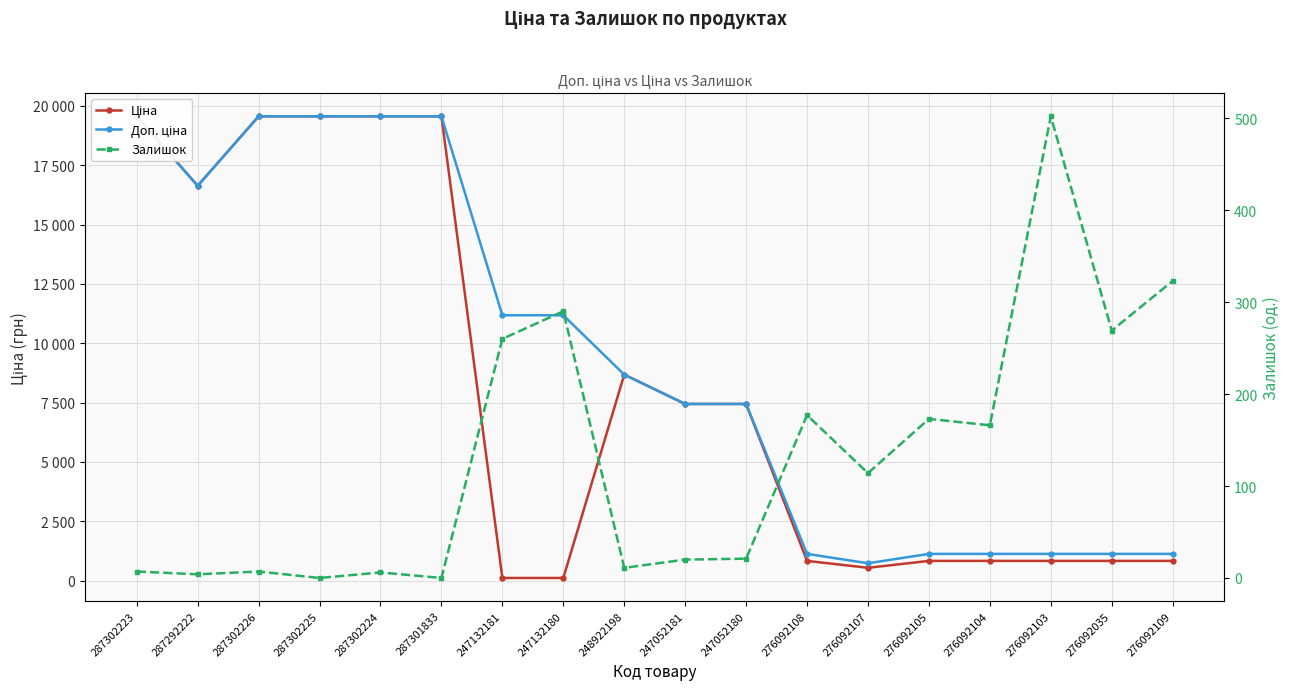

What value does the Доп. ціна series have at 276092103?

1126.7